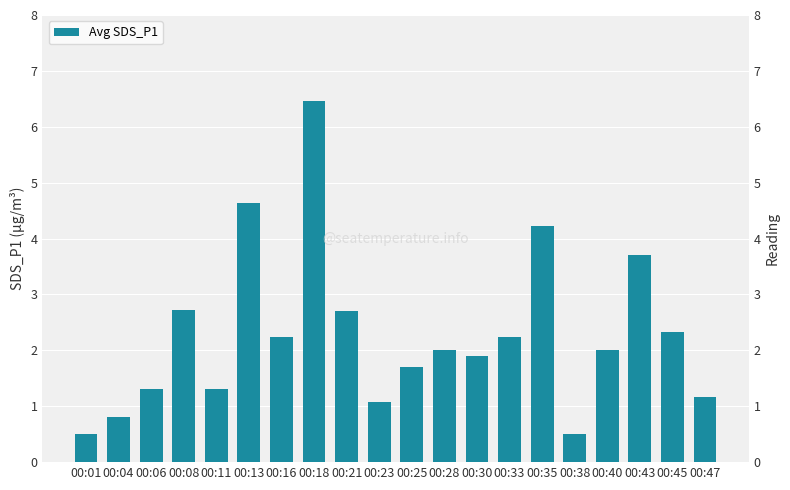

Rank the categories by value from lowest to highest.

00:01, 00:38, 00:04, 00:23, 00:47, 00:06, 00:11, 00:25, 00:30, 00:28, 00:40, 00:16, 00:33, 00:45, 00:21, 00:08, 00:43, 00:35, 00:13, 00:18